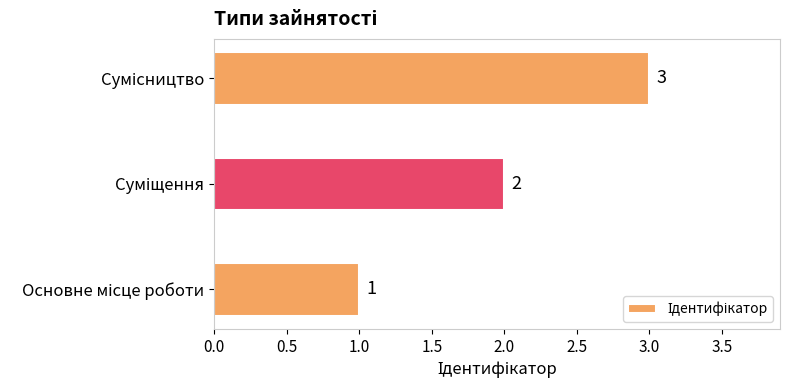

What is the sum of all values?

6